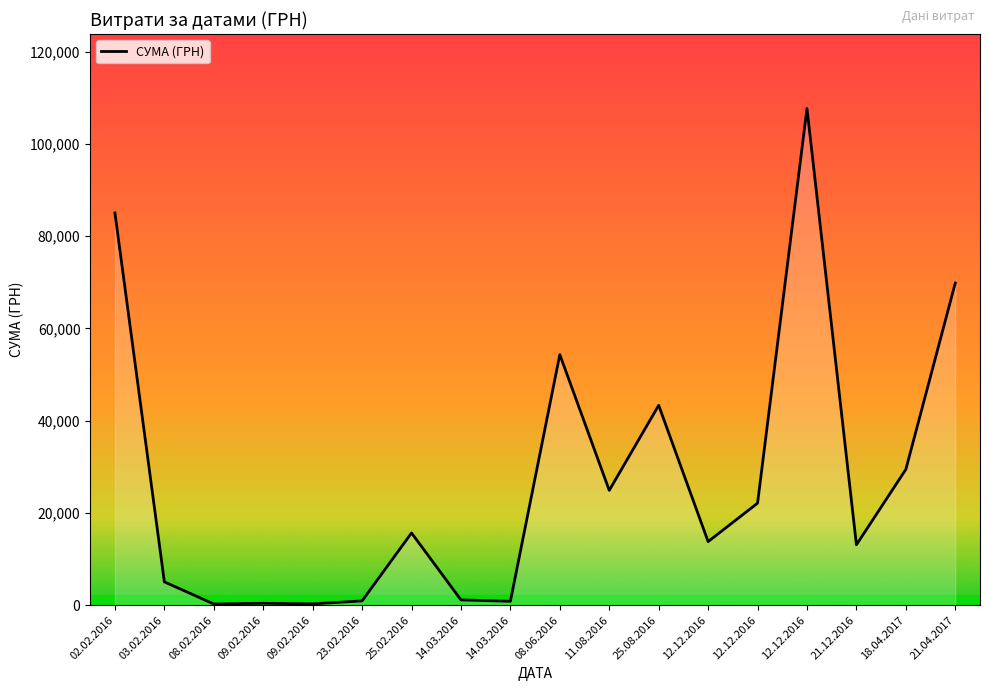

What is the maximum value shown in the chart?

107657.1